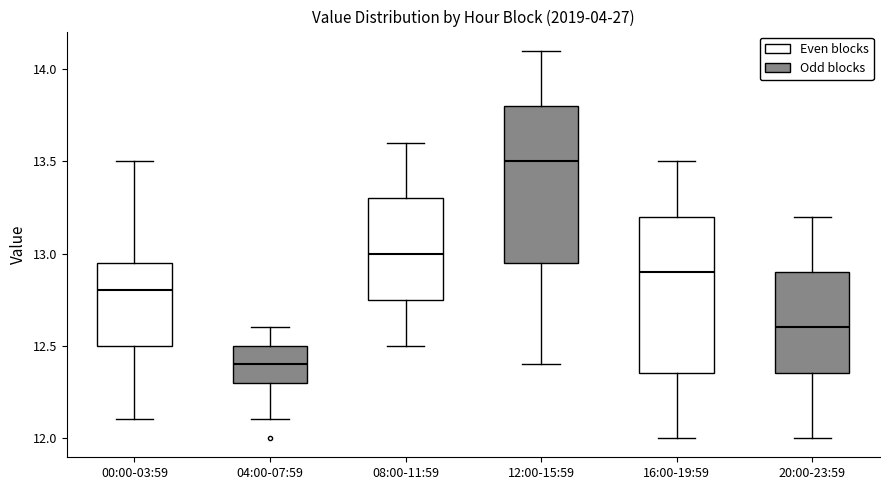

Reading left to right, read every box against the y-axis: the position of its median line, the range the box covers, and the ends of its whiskers. The values are not printed on the chart, so give them approximately, as read against the axis.

00:00-03:59: median 12.80, box 12.50 to 12.95, whiskers 12.10 to 13.50
04:00-07:59: median 12.40, box 12.30 to 12.50, whiskers 12.10 to 12.60
08:00-11:59: median 13.00, box 12.75 to 13.30, whiskers 12.50 to 13.60
12:00-15:59: median 13.50, box 12.95 to 13.80, whiskers 12.40 to 14.10
16:00-19:59: median 12.90, box 12.35 to 13.20, whiskers 12.00 to 13.50
20:00-23:59: median 12.60, box 12.35 to 12.90, whiskers 12.00 to 13.20